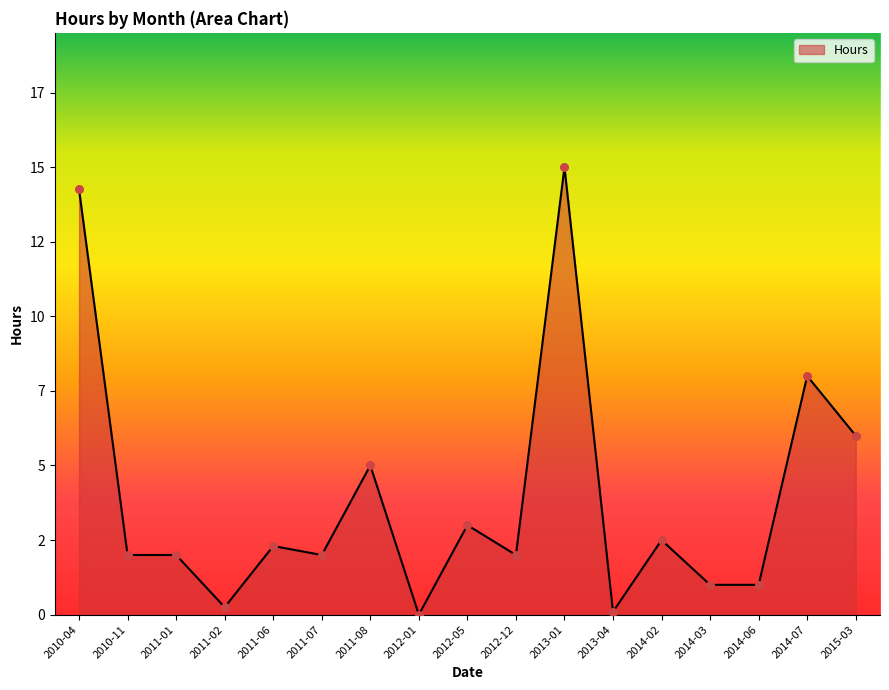

Between 2011-06 and 2012-05, which is larger?

2012-05